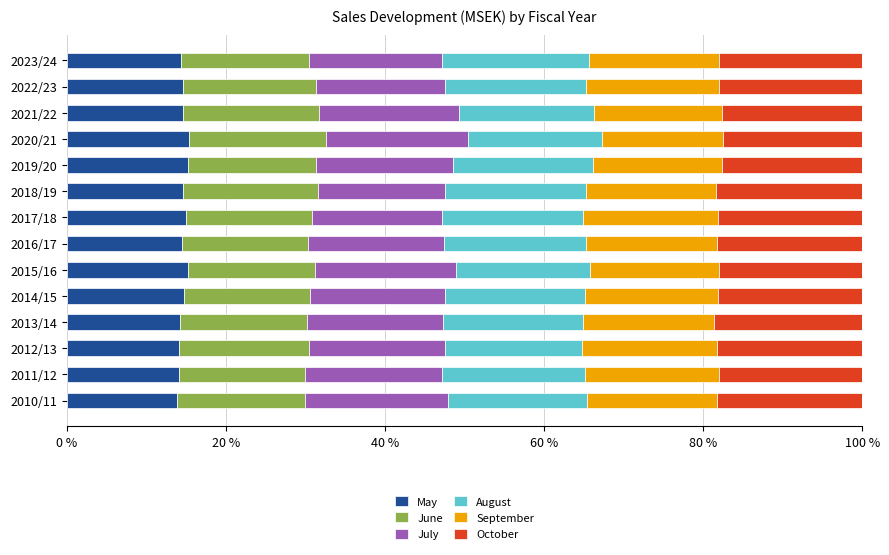

What is the total value across all series at 2018/19?

100.0